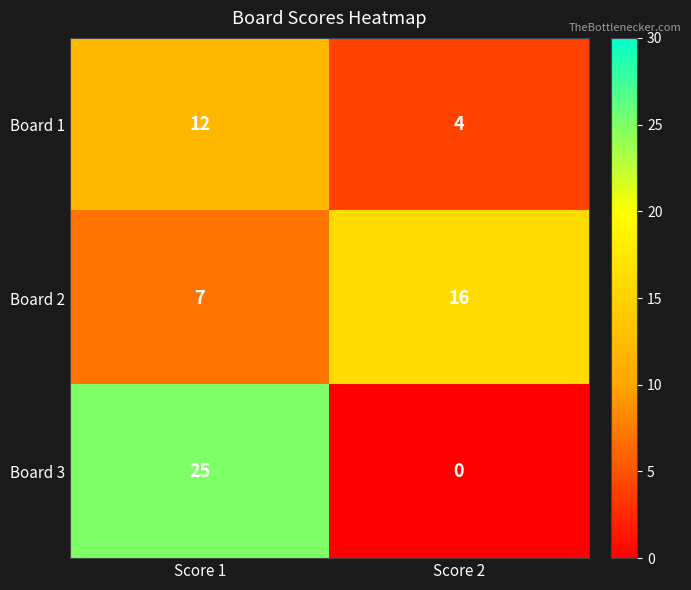

The value of Board 3 at Score 1 is 25. True or false?

True